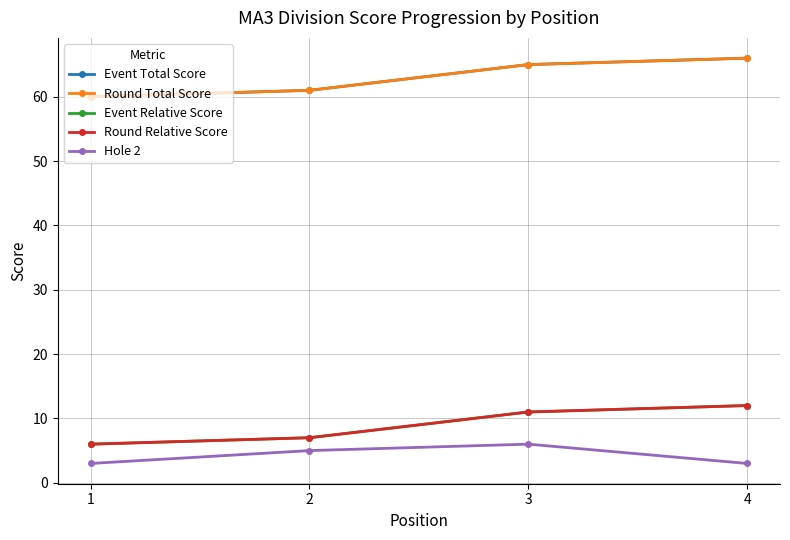

Rank the categories by Event Relative Score value from lowest to highest.

1, 2, 3, 4